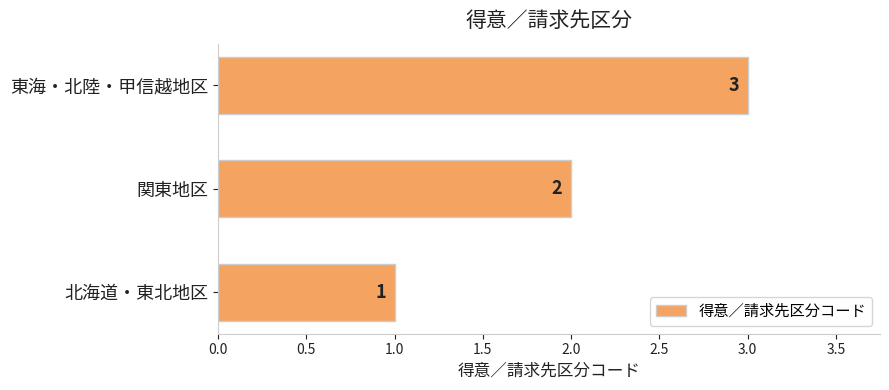

Approximately how many times larger is the value at 関東地区 compared to 東海・北陸・甲信越地区?

0.7